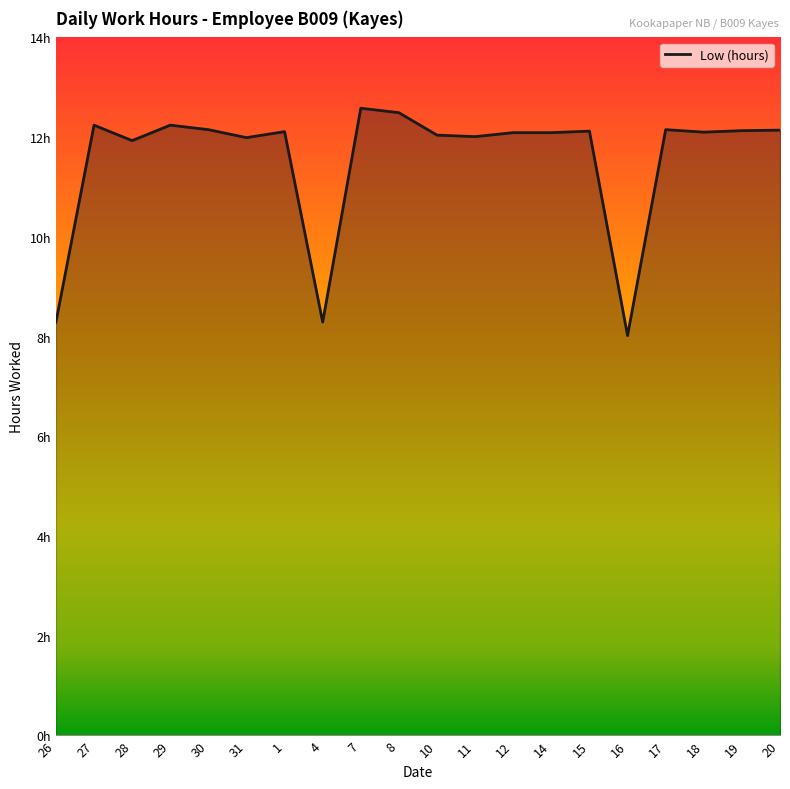

Between 11 and 29, which is larger?

29